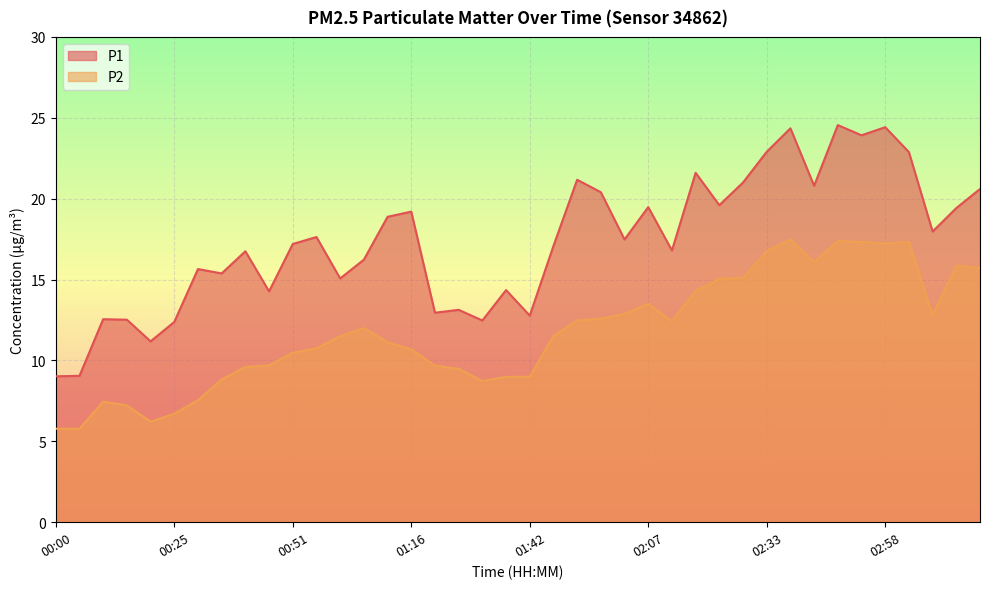

At how many categories does at least one series exceed 7?

40